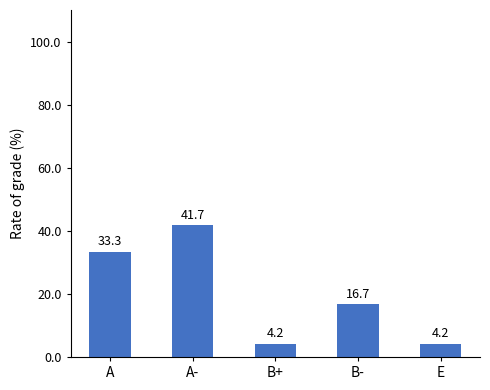

Count the number of data series in this chart.

1